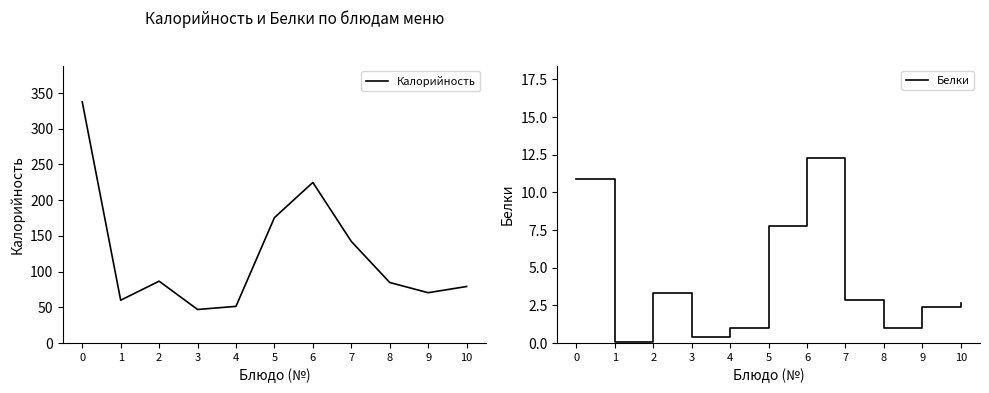

Where is Белки nearest to the value 6?

5